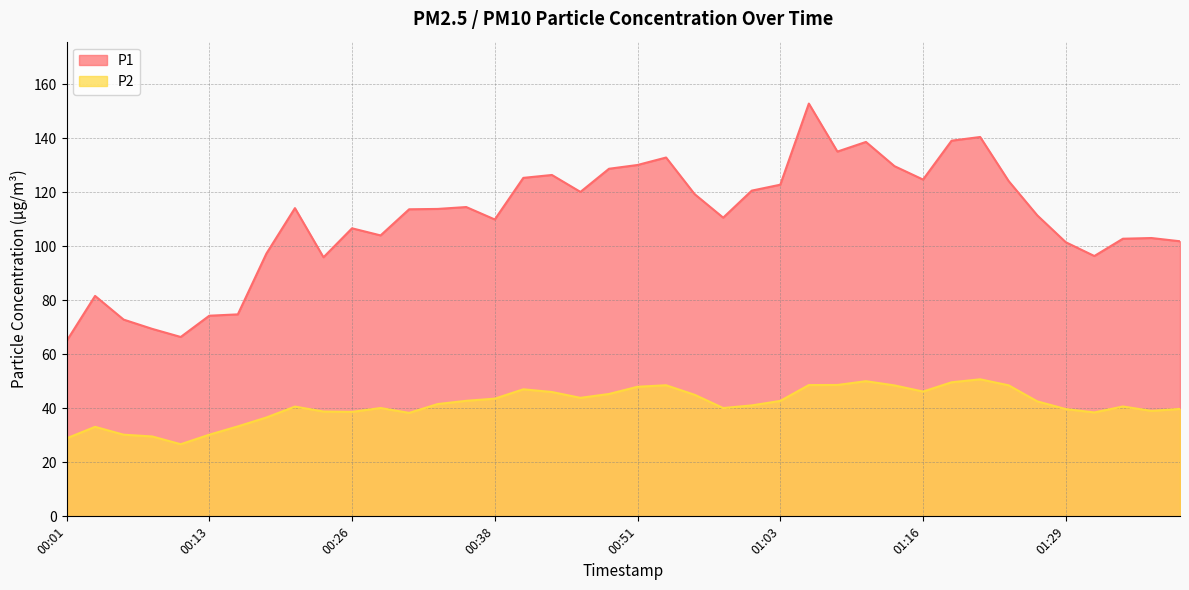

What position from the left is 00:51?

21